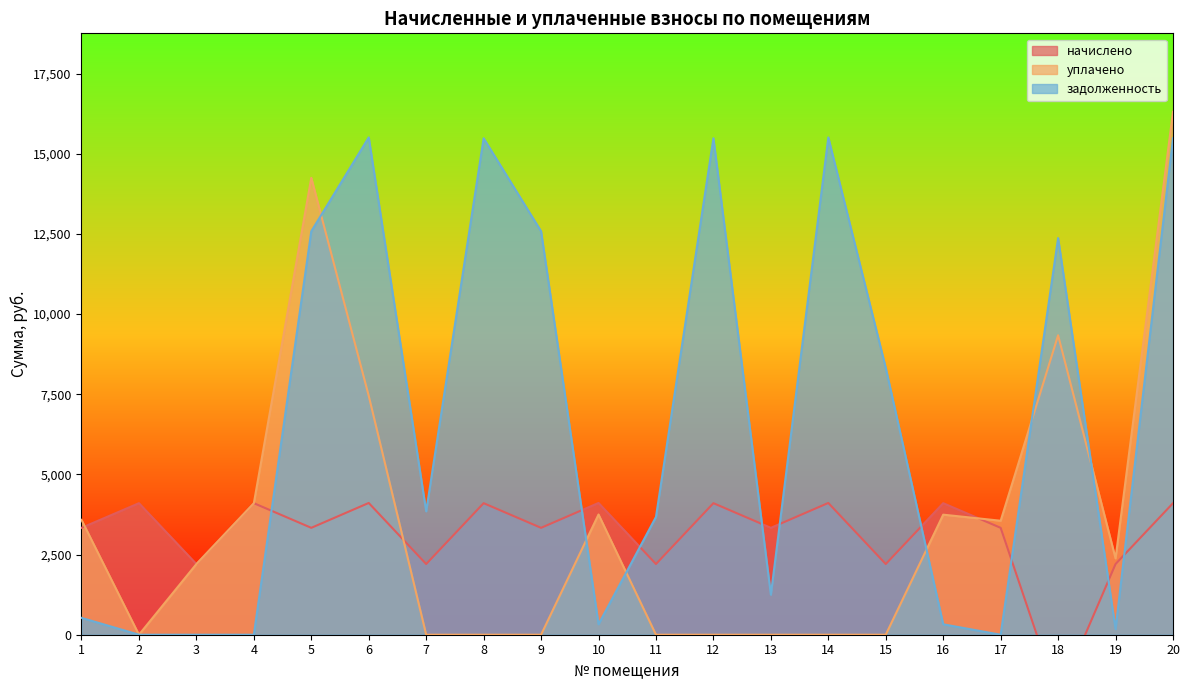

True or false: уплачено has a value of 7940.5 at 2.

False